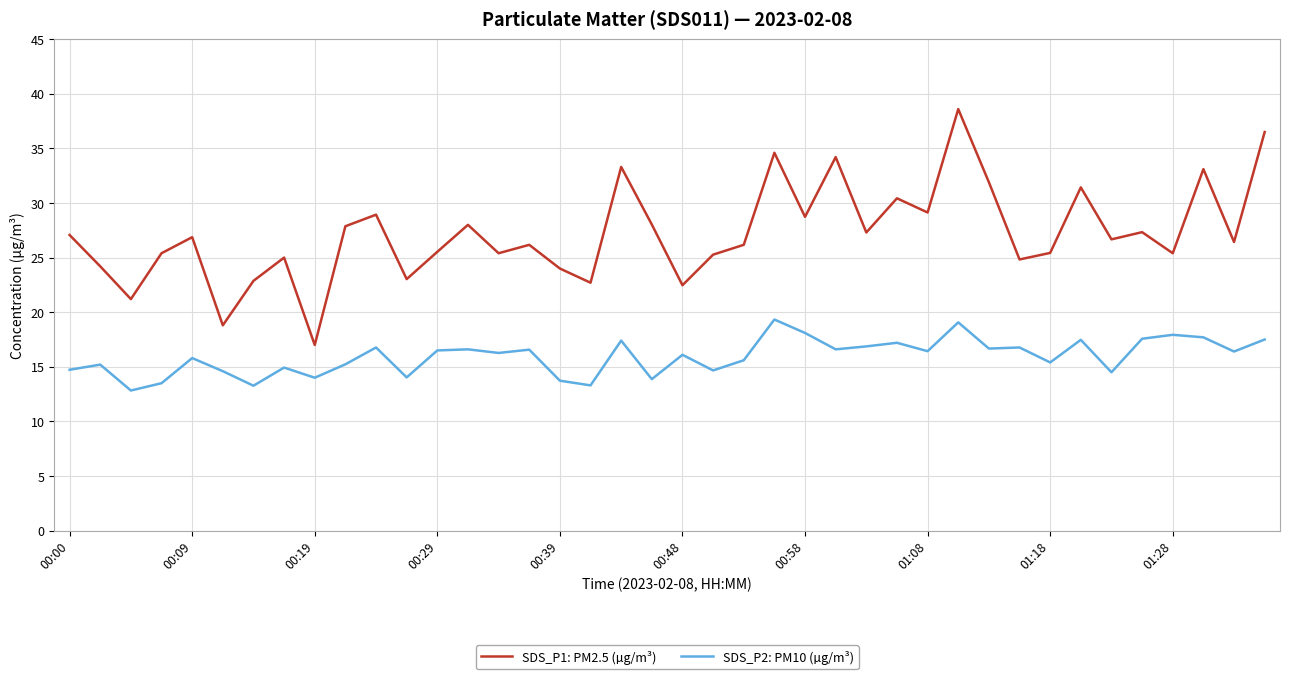

True or false: SDS_P1: PM2.5 (µg/m³) and SDS_P2: PM10 (µg/m³) cross at least once.

False